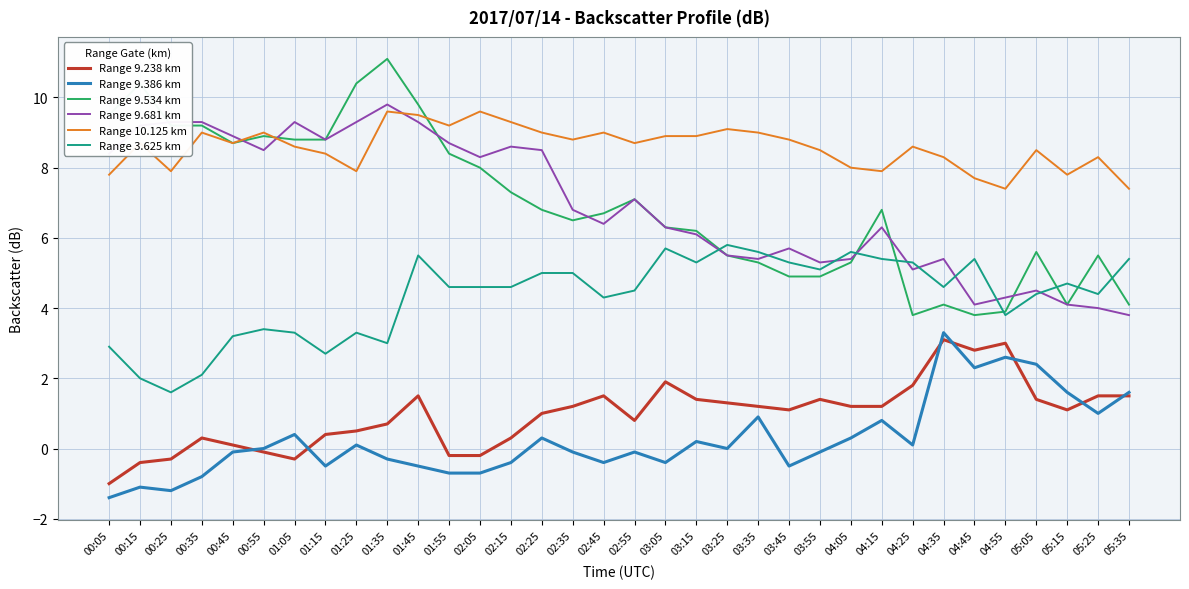

The Range 10.125 km series shows 8.9 at 03:15. True or false?

True